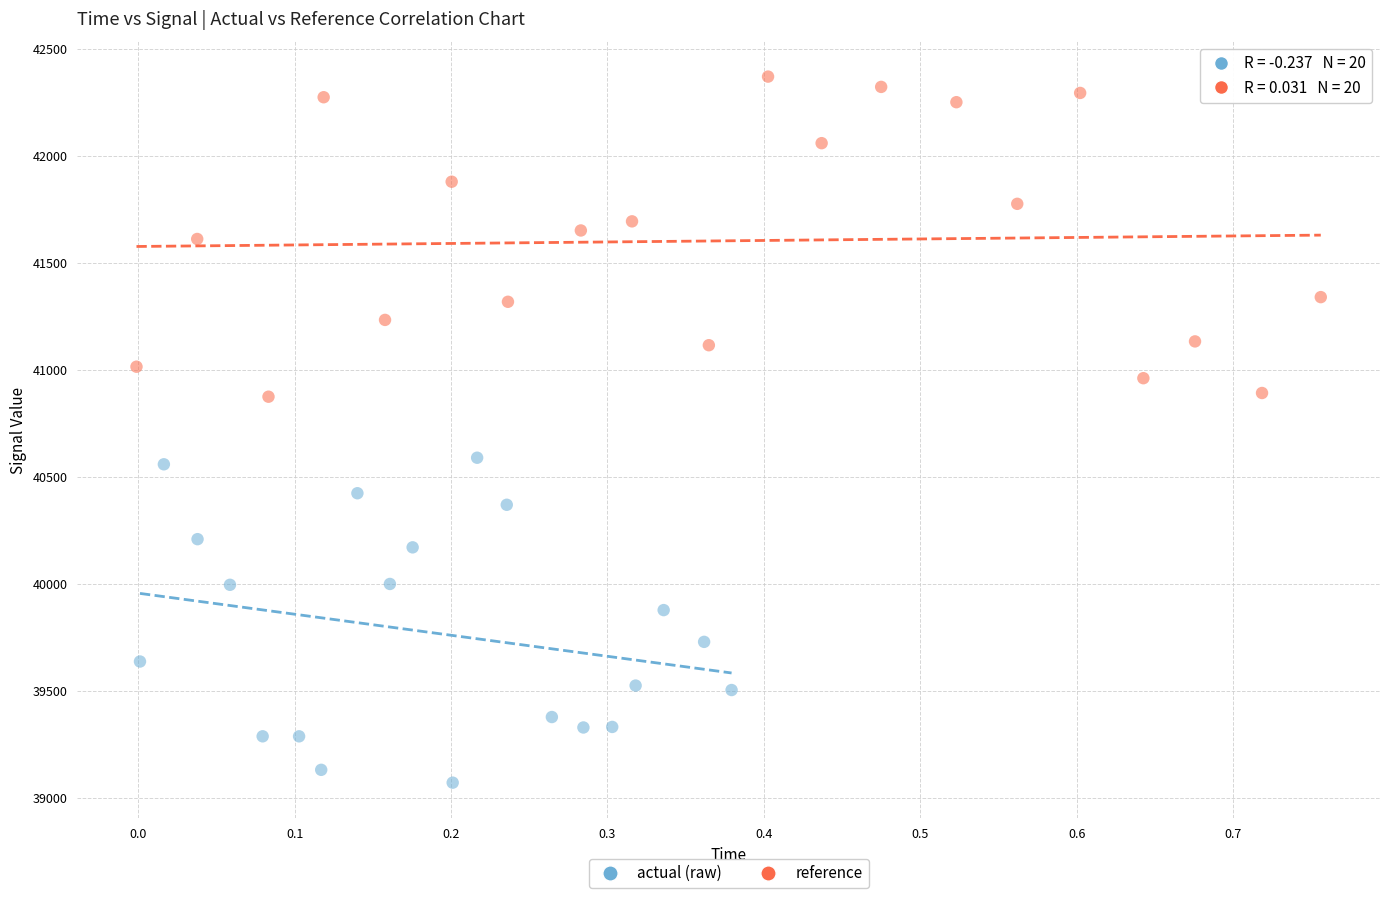

Which series contains the highest Y value?

reference